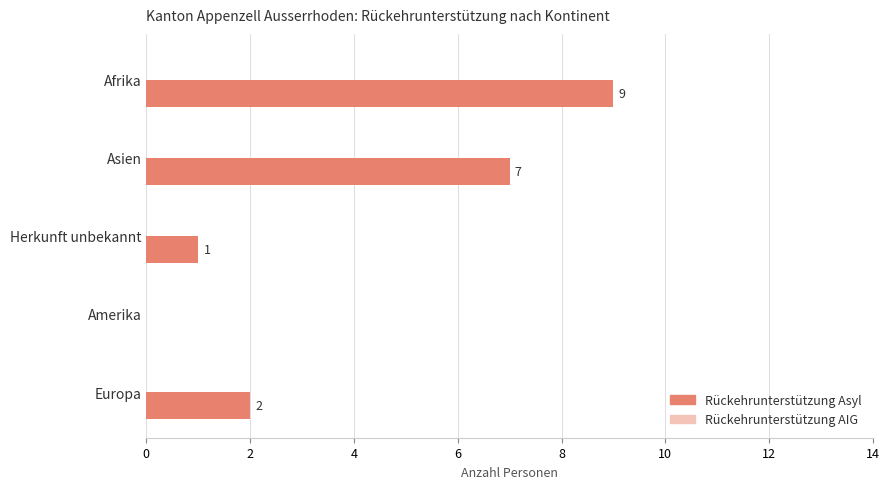

Are the bars horizontal?

Yes